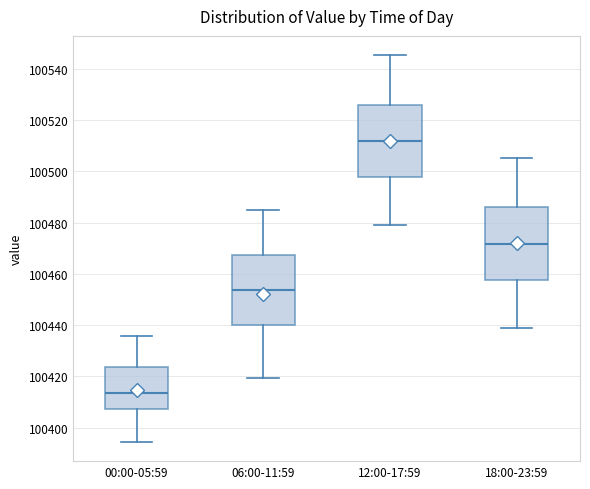

Where is the lower edge of the box for 00:00-05:59 on the y-axis? The values are not printed on the chart, so give them approximately, as read against the axis.

100408